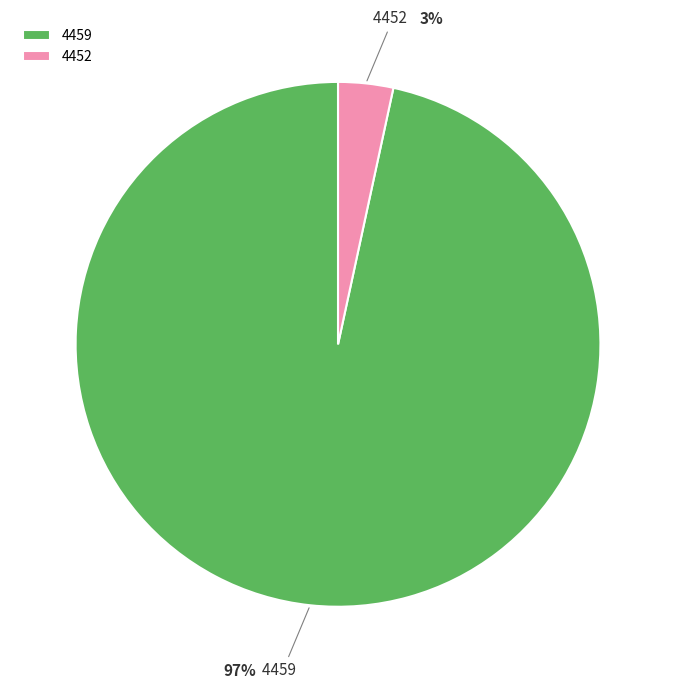

How many slices are in this pie chart?

2